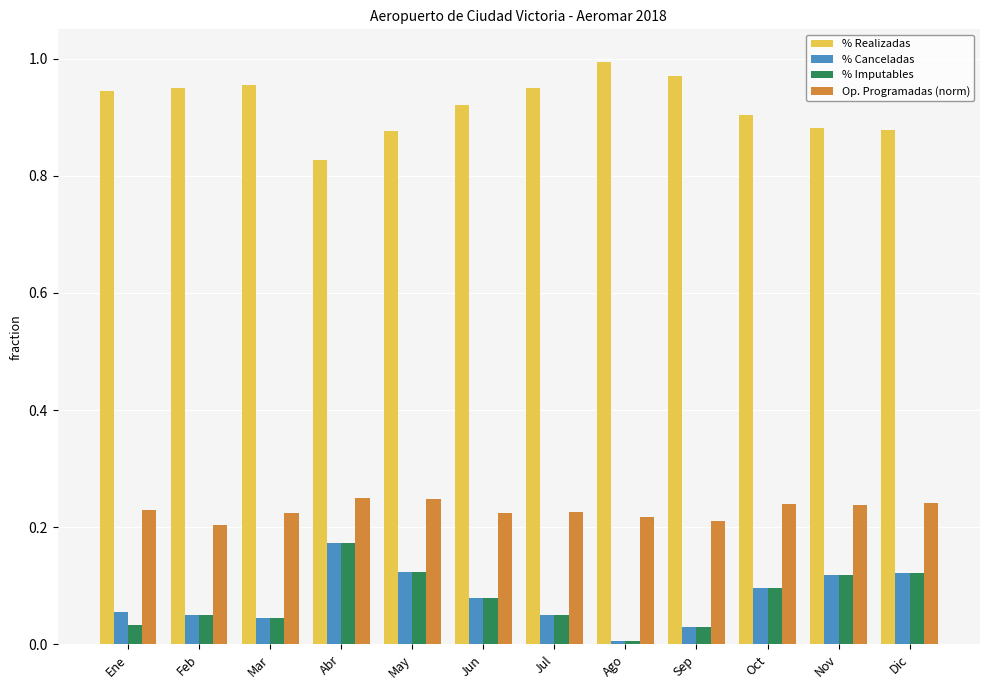

What are all the series names shown in the legend?

% Realizadas, % Canceladas, % Imputables, Op. Programadas (norm)